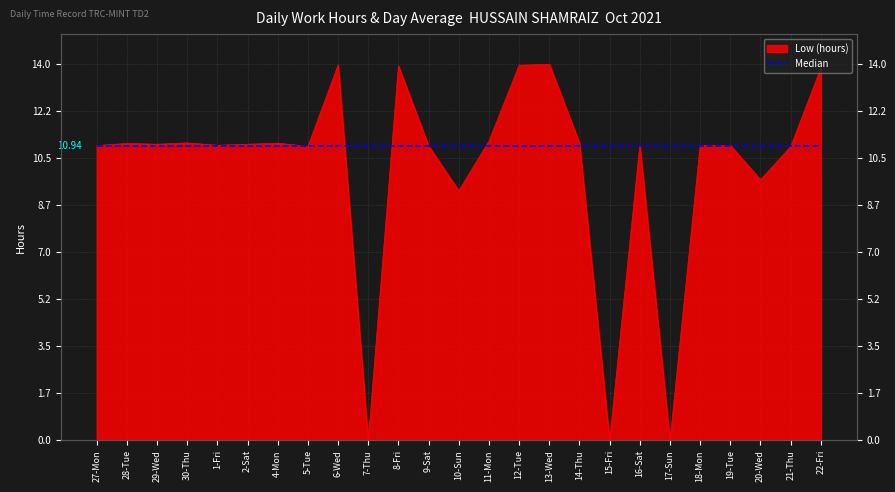

What is the value of the 25th point from the left?

13.8